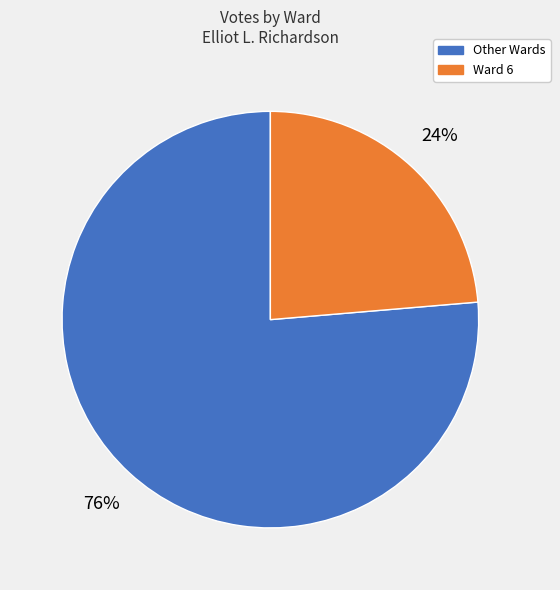

Which has a higher value, Other Wards or Ward 6?

Other Wards